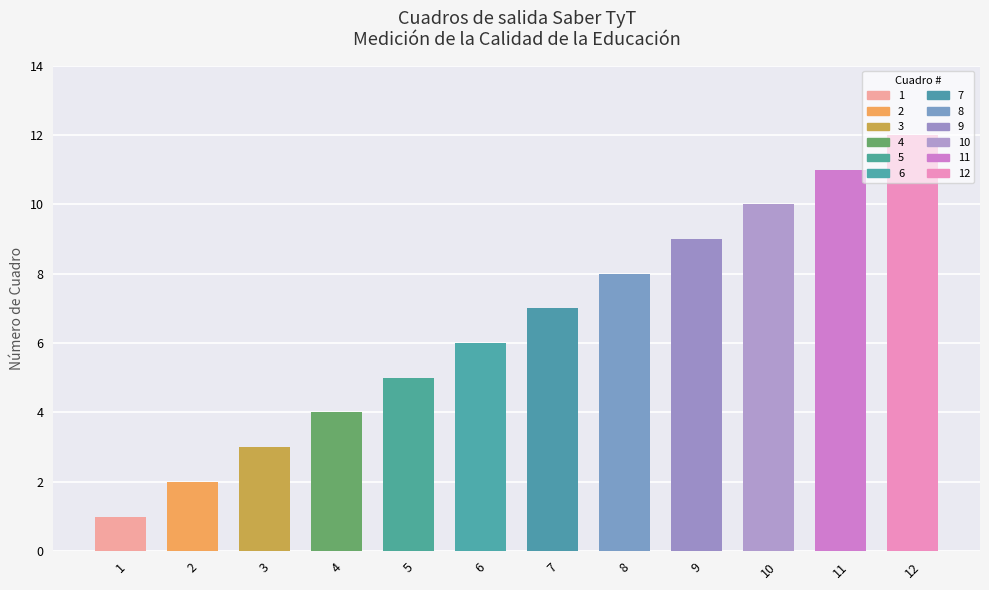

What value does the data have at 3?

3